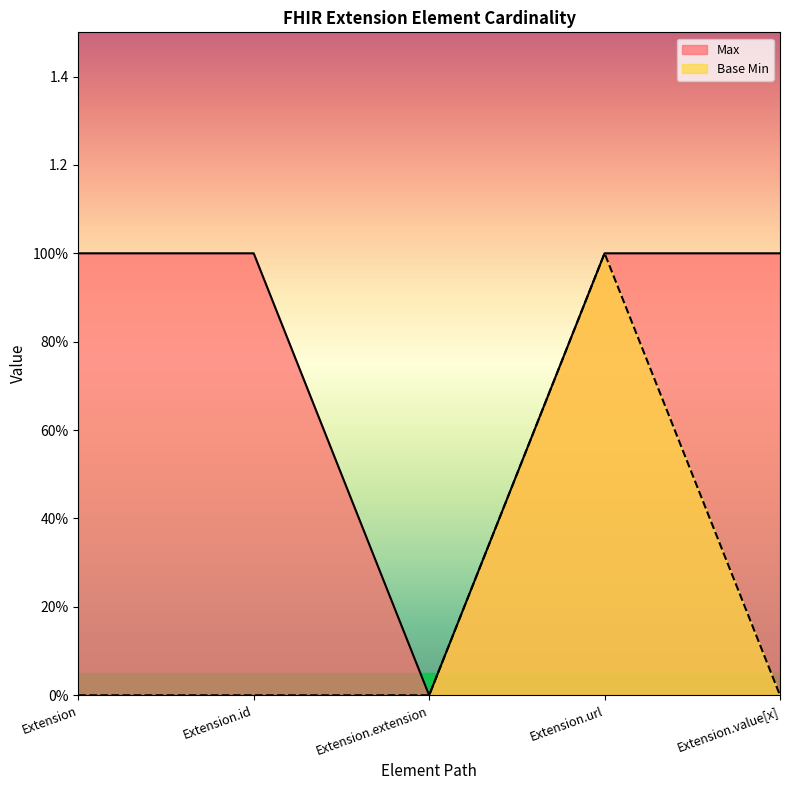

In Base Min, how many points are higher than both neighbors (excluding endpoints)?

1